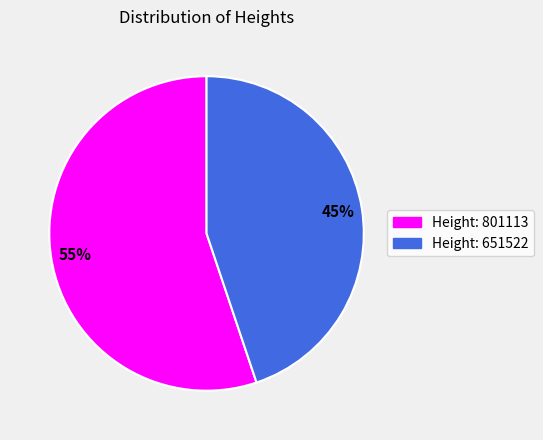

To the nearest percent, what is the difference between the largest and smallest slice percentages?

10%